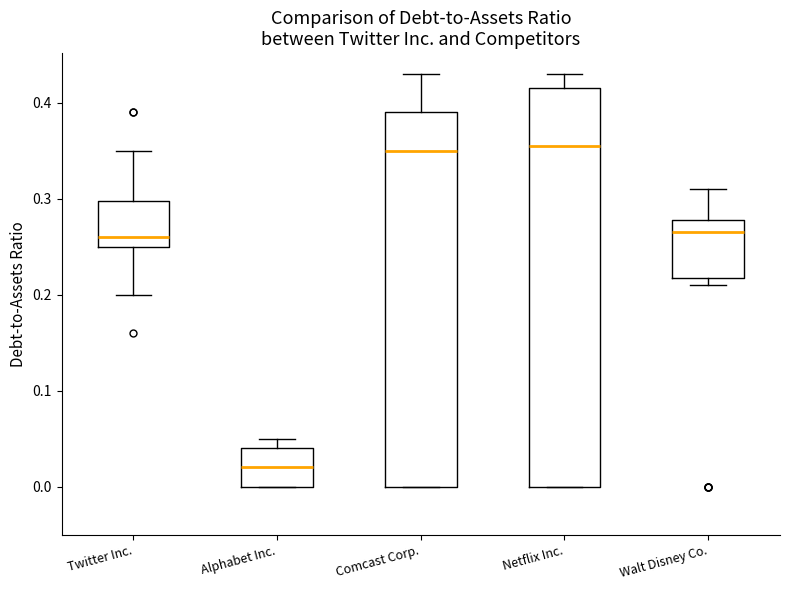

Which box is the tallest, from its lower edge to its upper edge?

Netflix Inc.